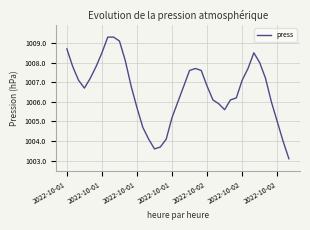

What is the difference between the maximum and minimum values?

6.2